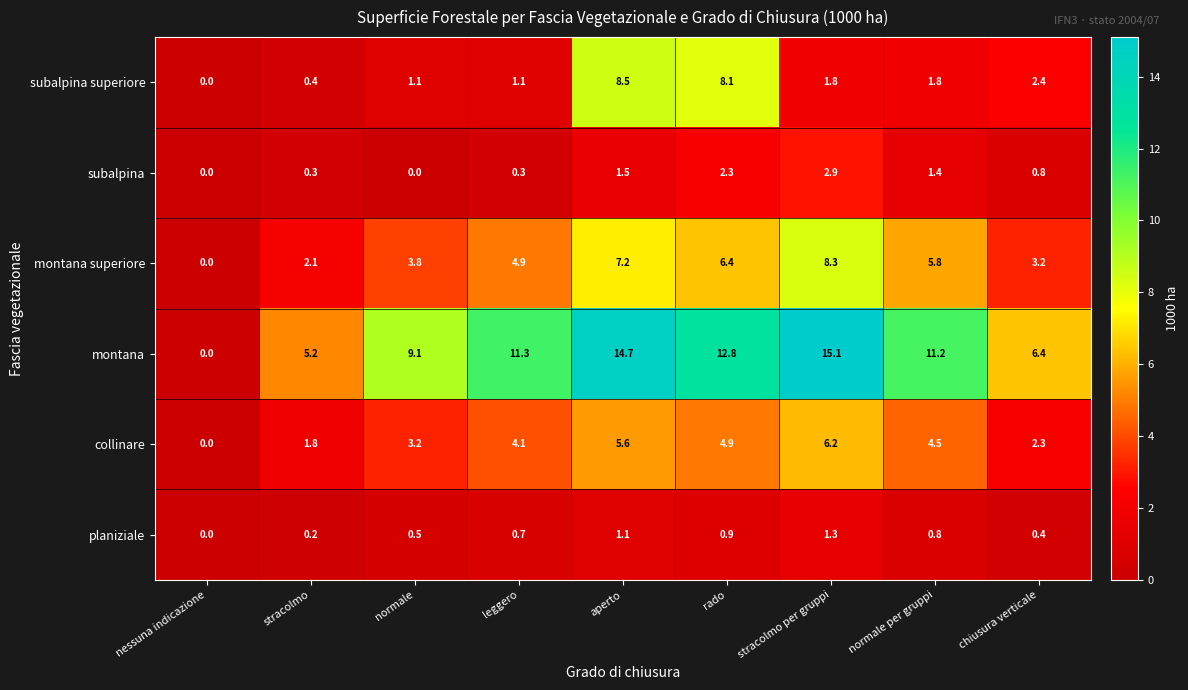

Which series has the largest range (max minus min)?

montana